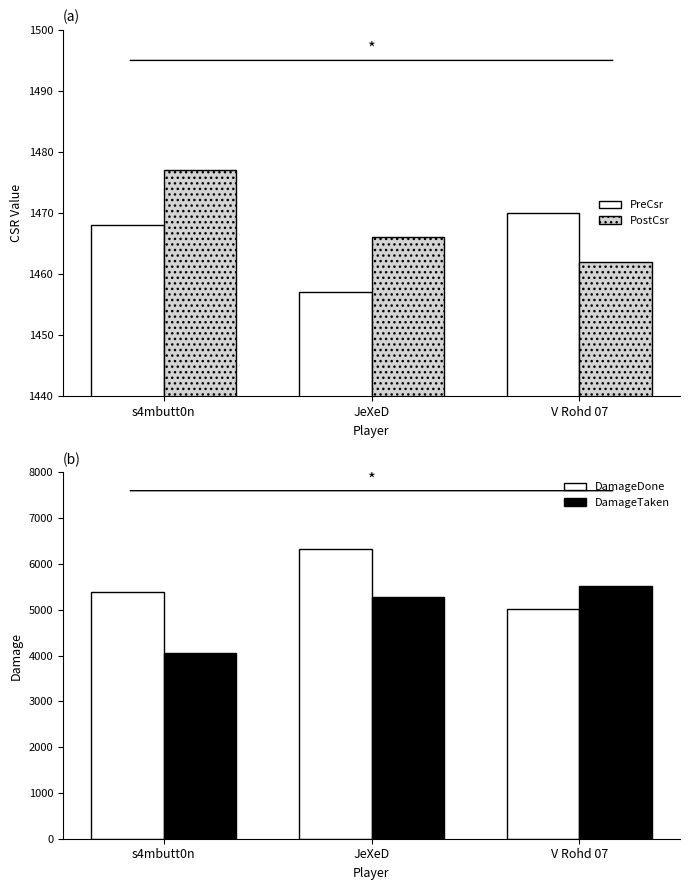

The value of PreCsr at s4mbutt0n is 1468. True or false?

True